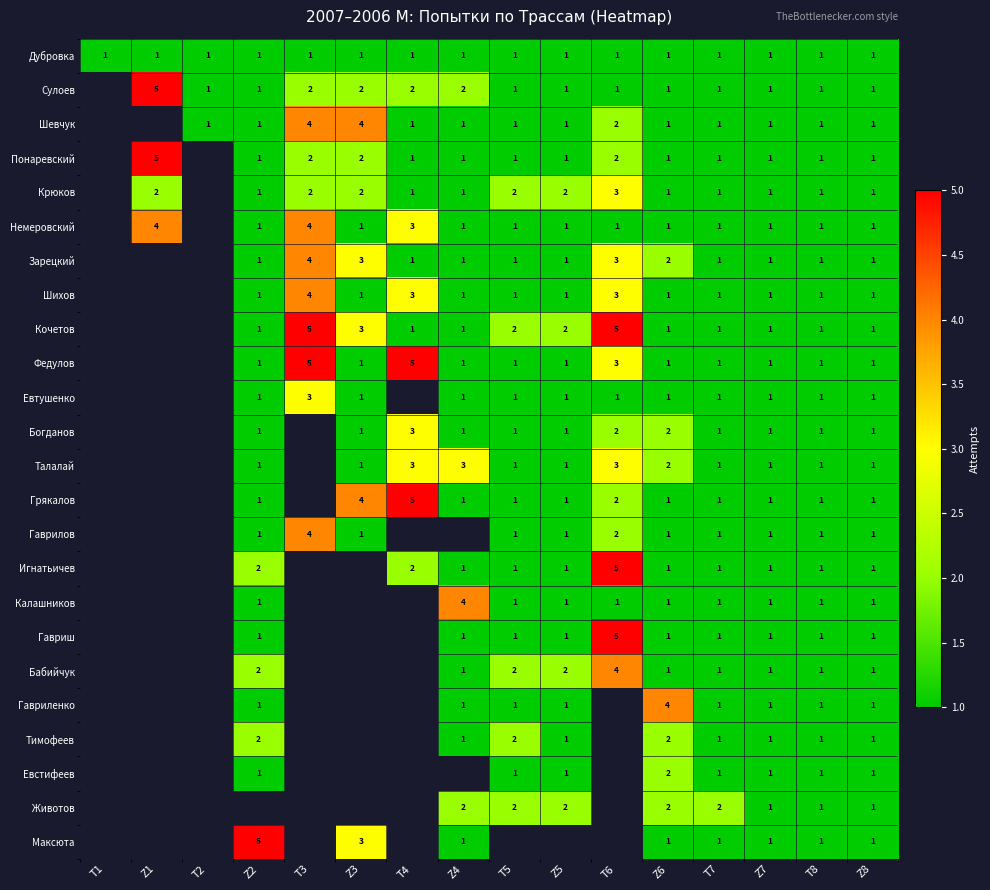

True or false: Талалай has a value of 2 at T6.

False